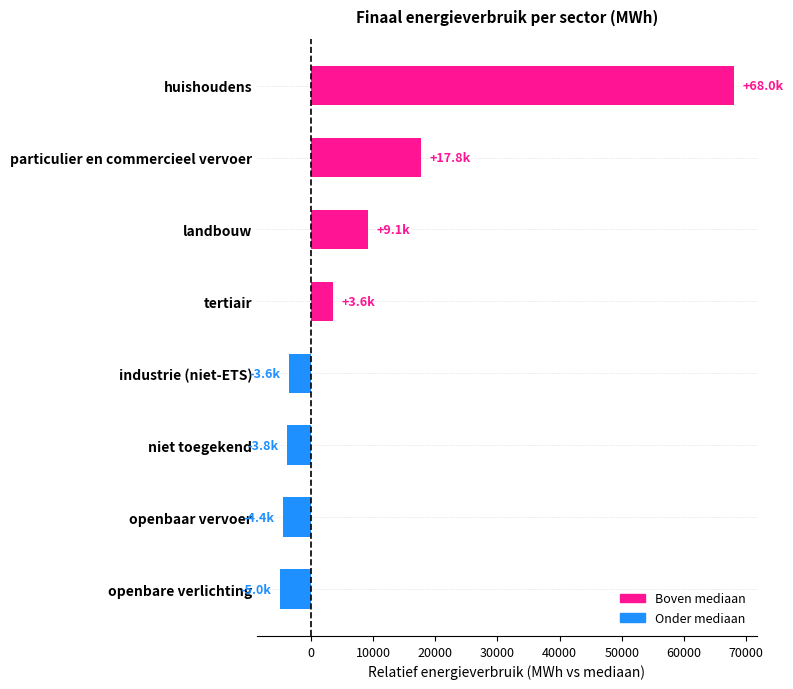

The chart shows a value of -4989.1 at openbare verlichting. True or false?

True